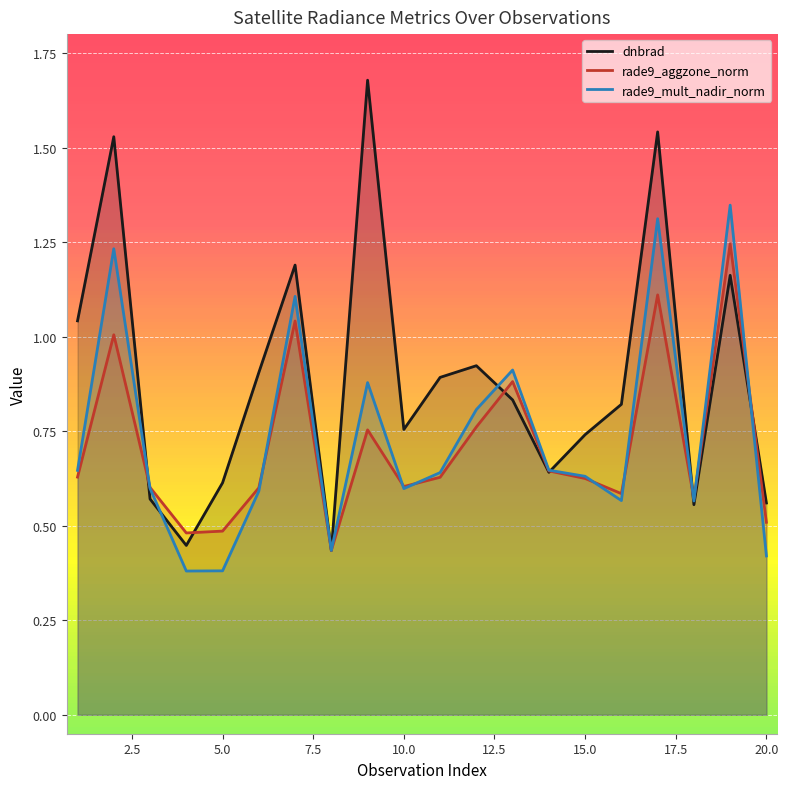

Which series has the largest total across all categories?

dnbrad